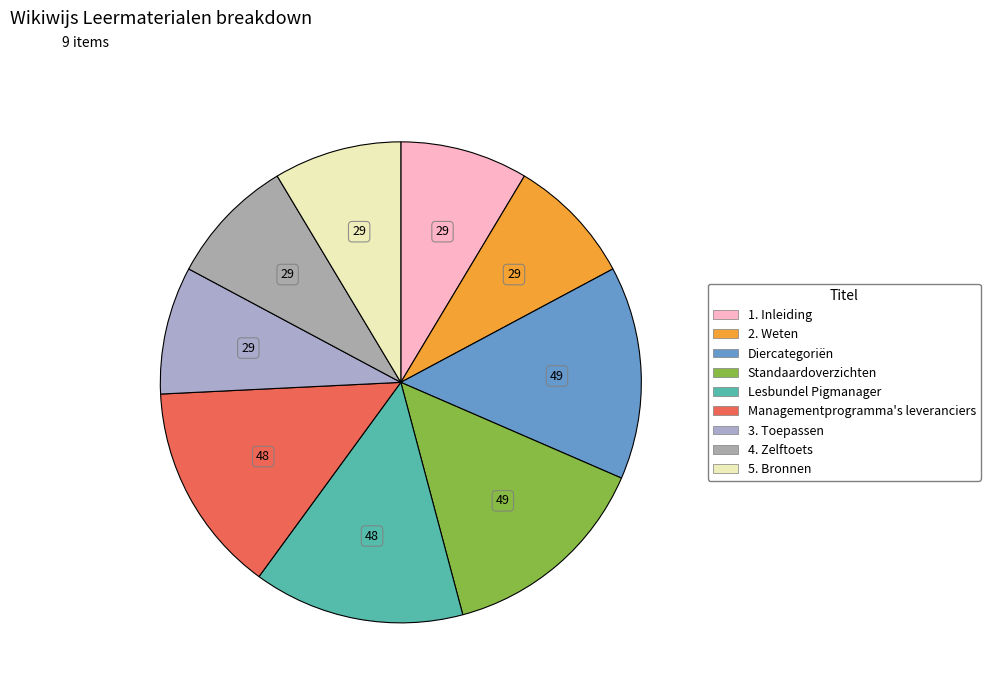

Count the number of slices in the pie.

9